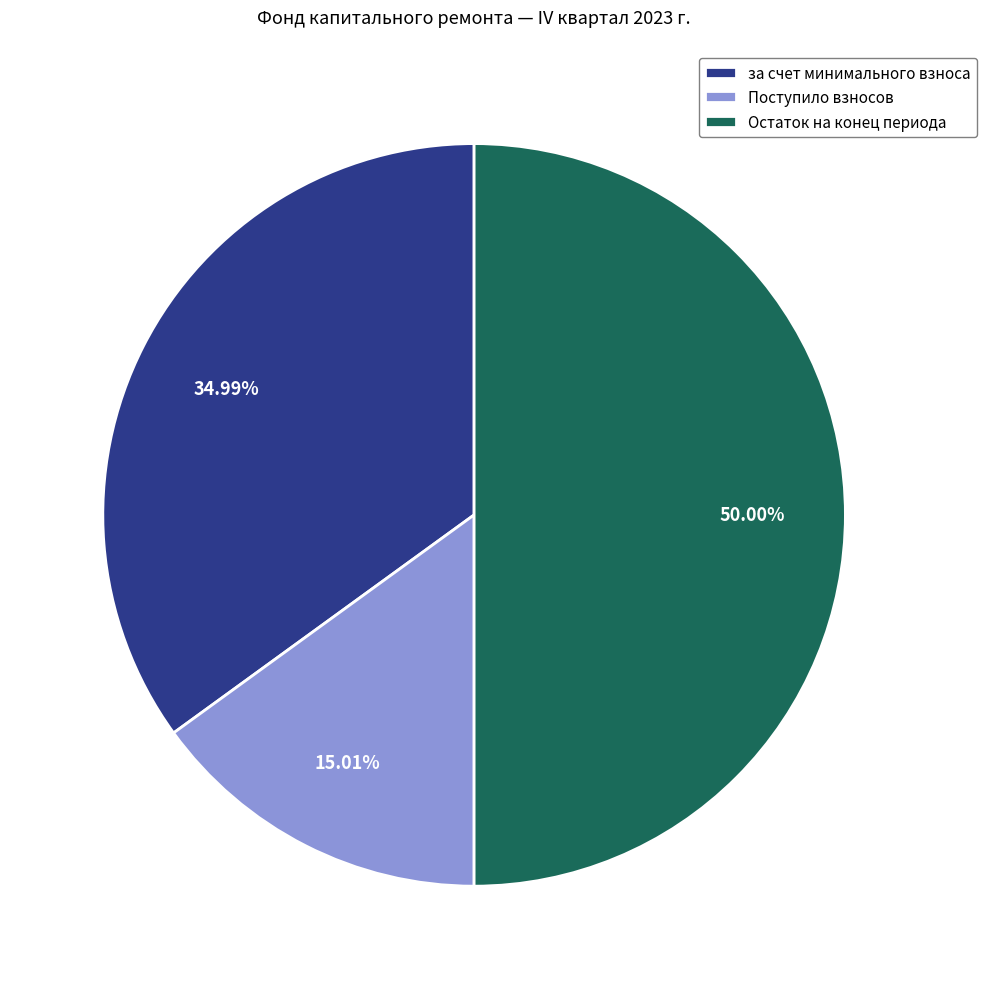

To the nearest percent, what is the difference between the largest and smallest slice percentages?

35%